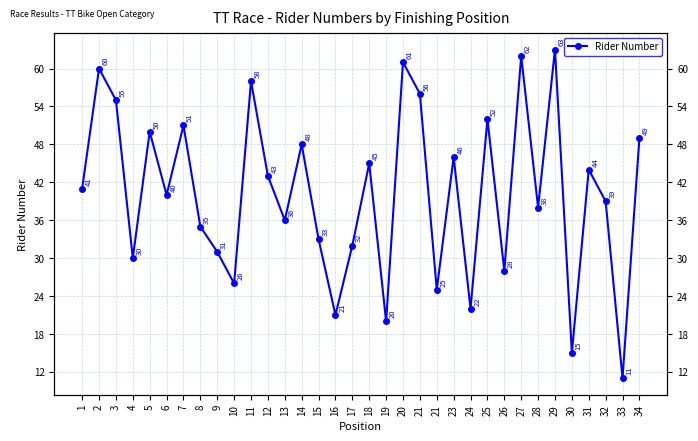

Rank the categories by value from lowest to highest.

33, 30, 19, 16, 24, 21, 10, 26, 4, 9, 17, 15, 8, 13, 28, 32, 6, 1, 12, 31, 18, 23, 14, 34, 5, 7, 25, 3, 21, 11, 2, 20, 27, 29